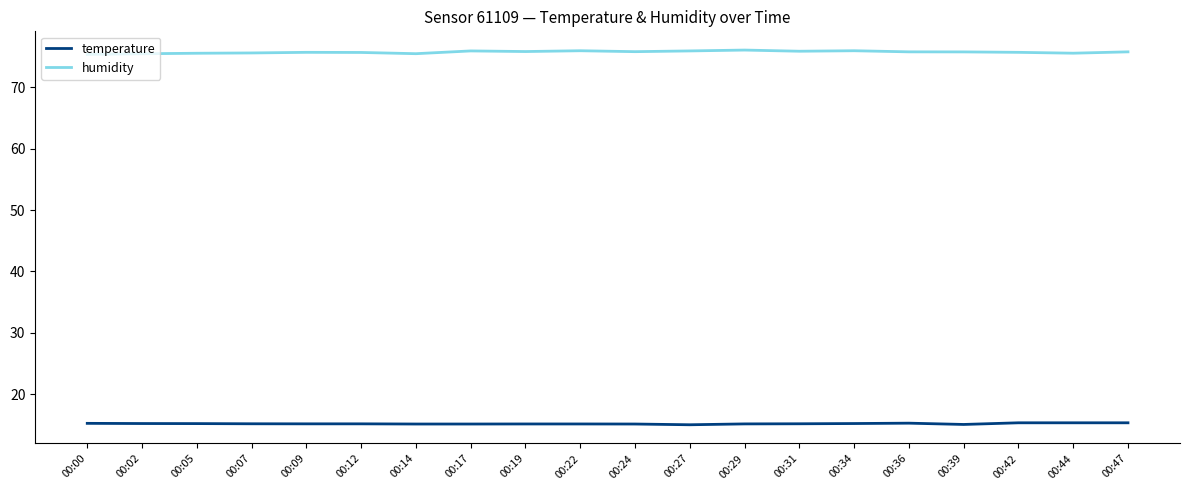

What is the difference between the maximum and minimum values in the humidity series?

0.7